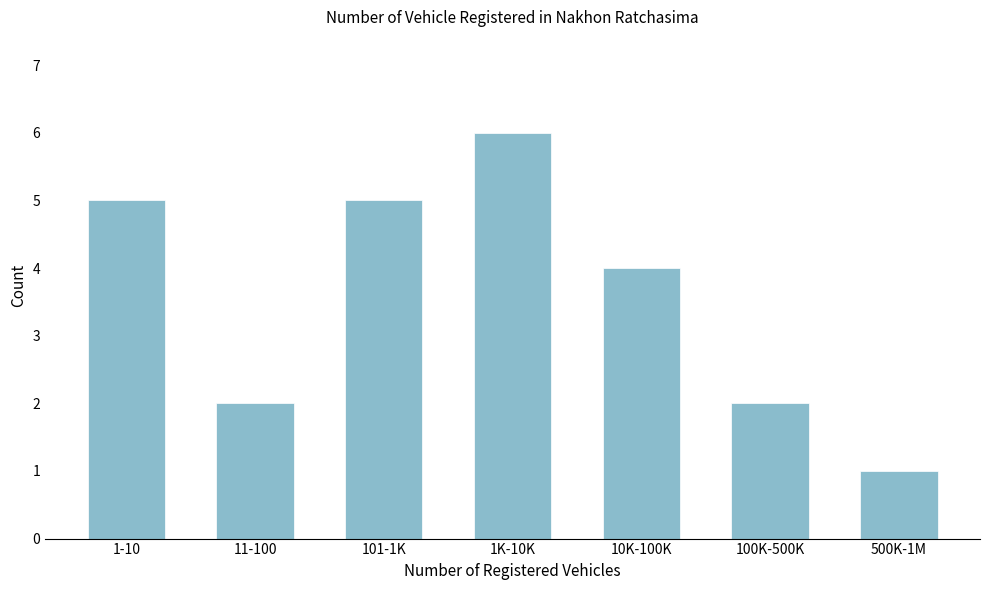

Reading left to right, extract all data points from this chart.

5	2	5	6	4	2	1